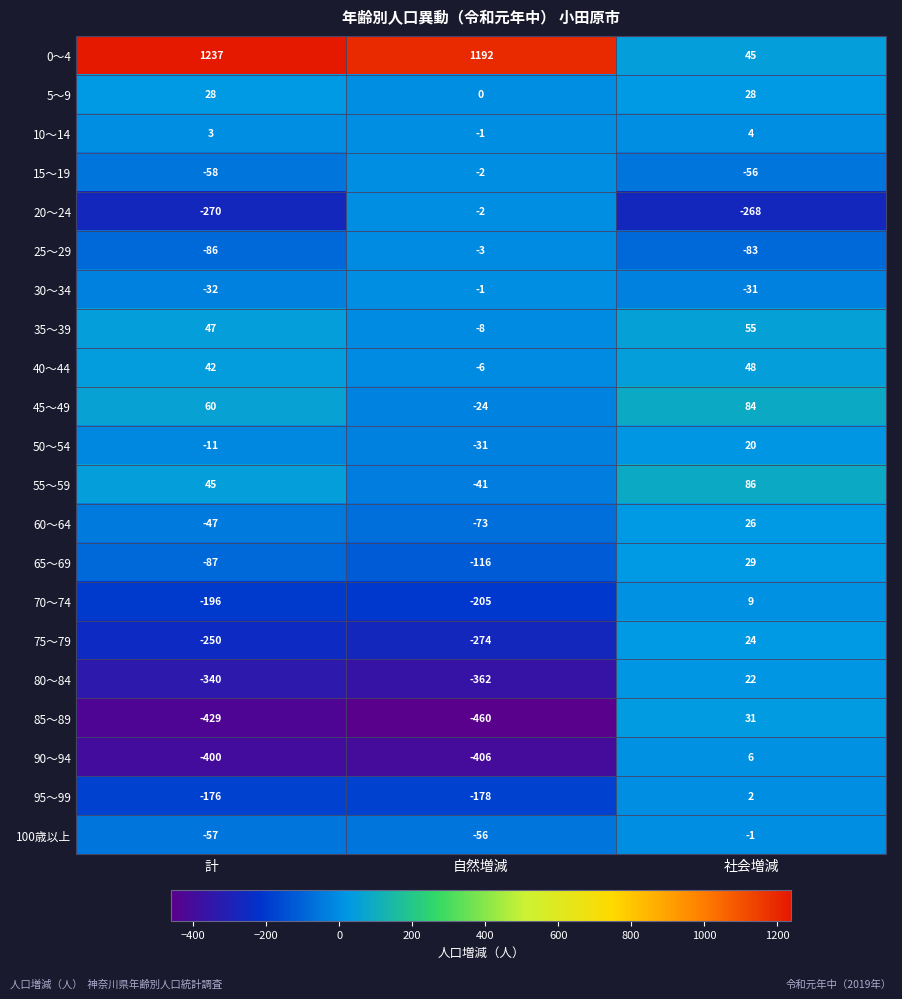

Where does the 20～24 series first go above -268?

自然増減